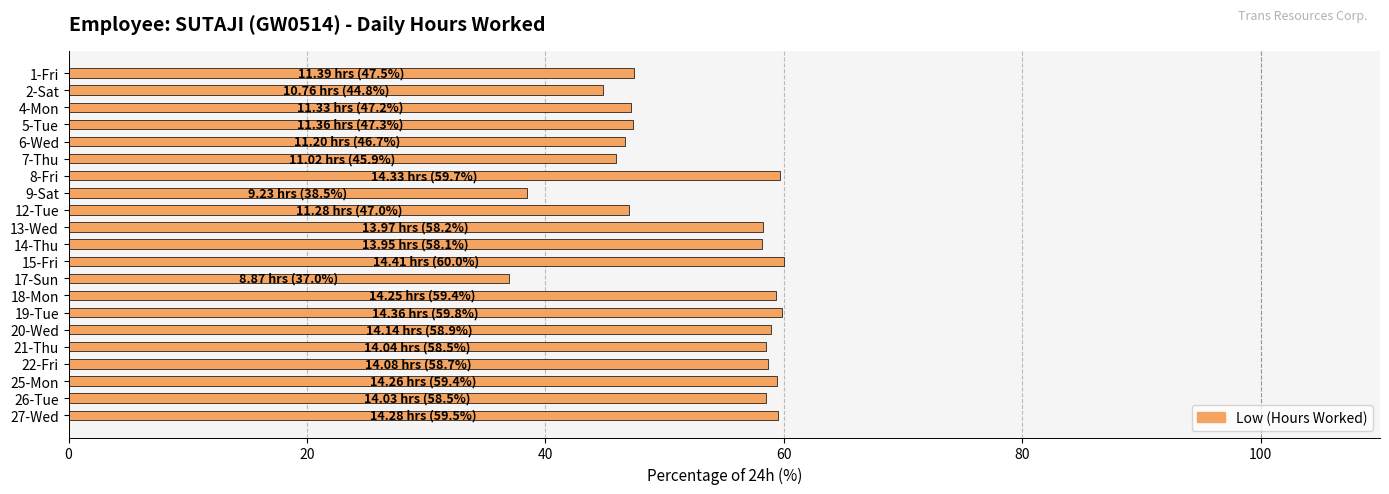

What is the label of the 12th bar from the top?

15-Fri